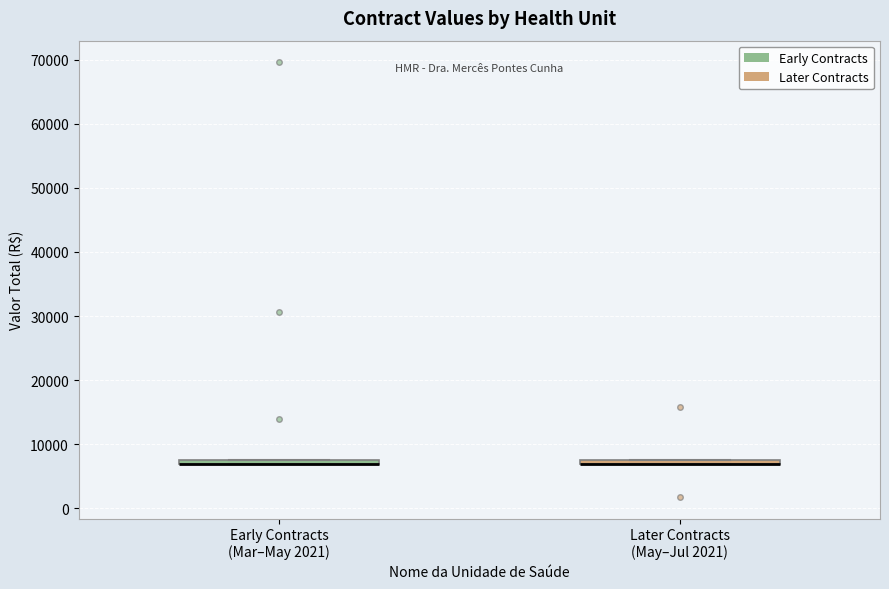

Where is the lower edge of the box for Later Contracts (May–Jul 2021) on the y-axis? The values are not printed on the chart, so give them approximately, as read against the axis.

7000